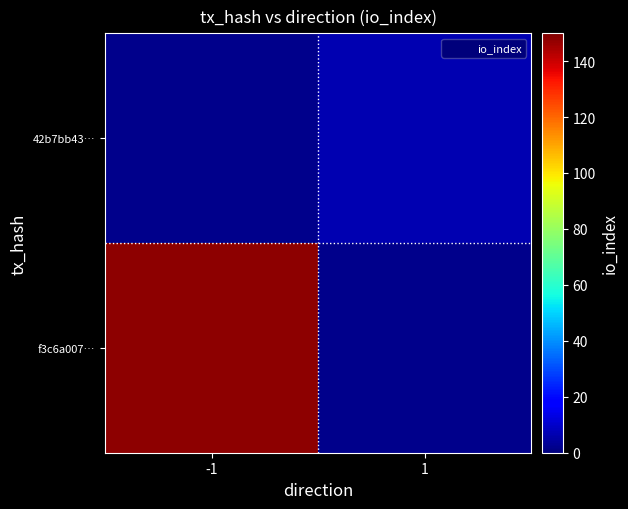

List the labels in order of 42b7bb43… value, largest first.

-1, 1